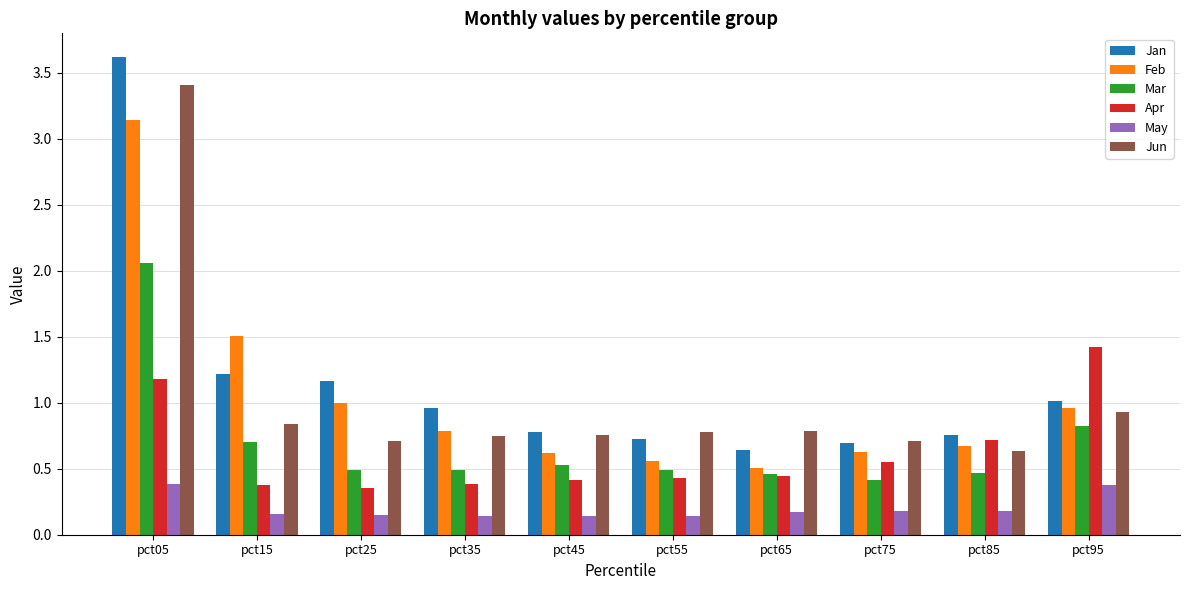

What is the sum of all Jan values?

11.6